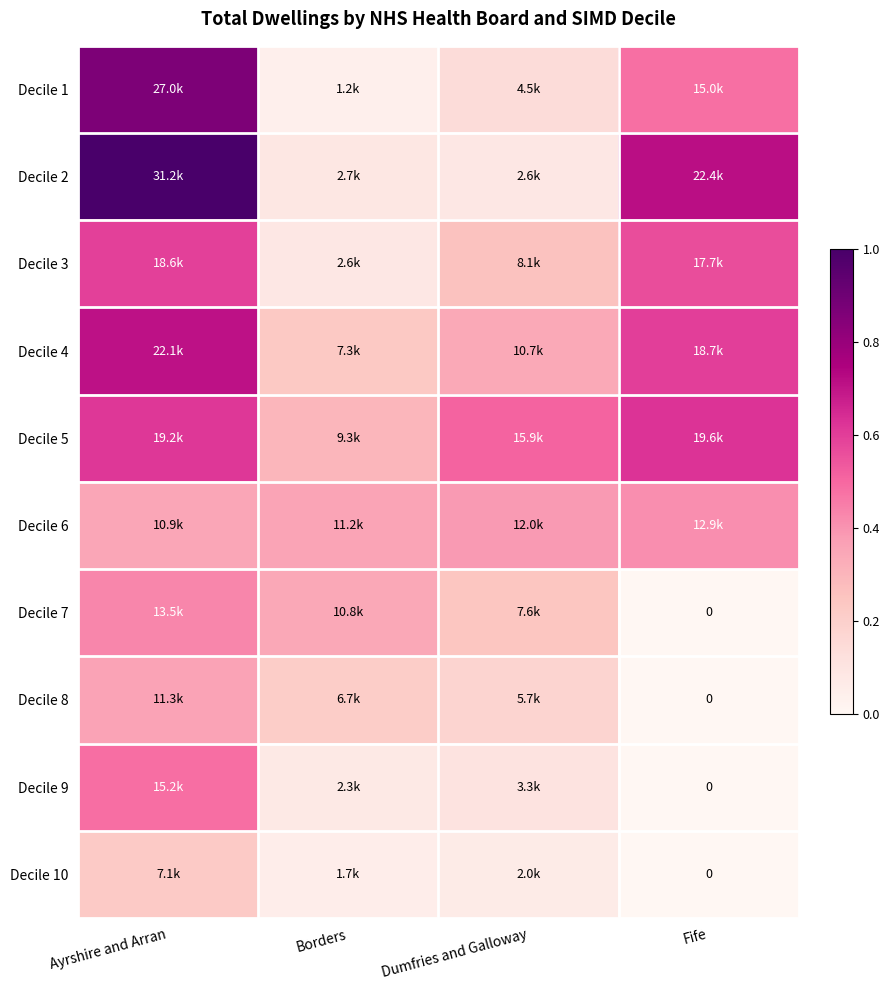

At which category is the sum across all series the highest?

Ayrshire and Arran